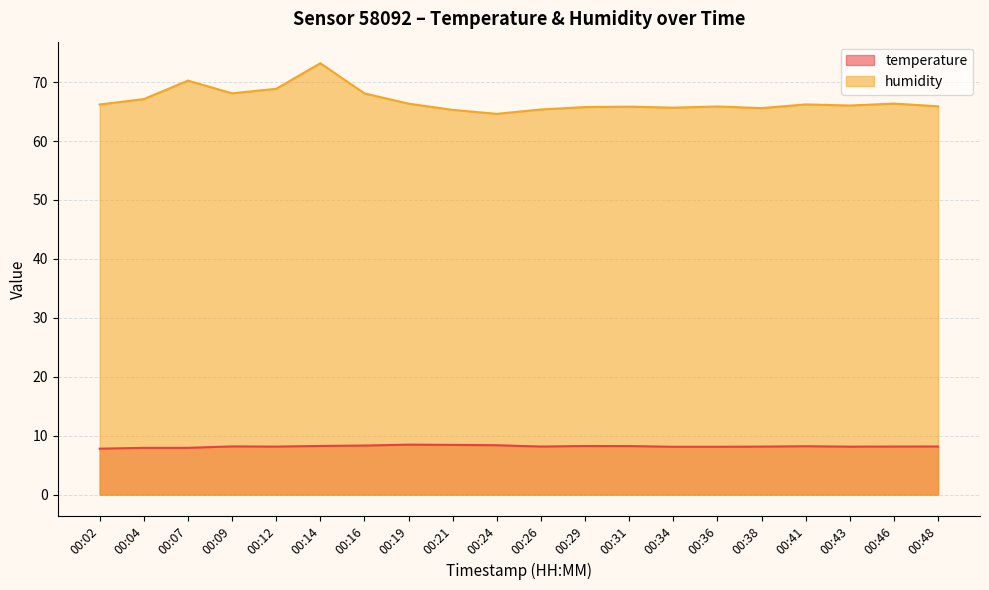

Which series has the widest spread of values?

humidity